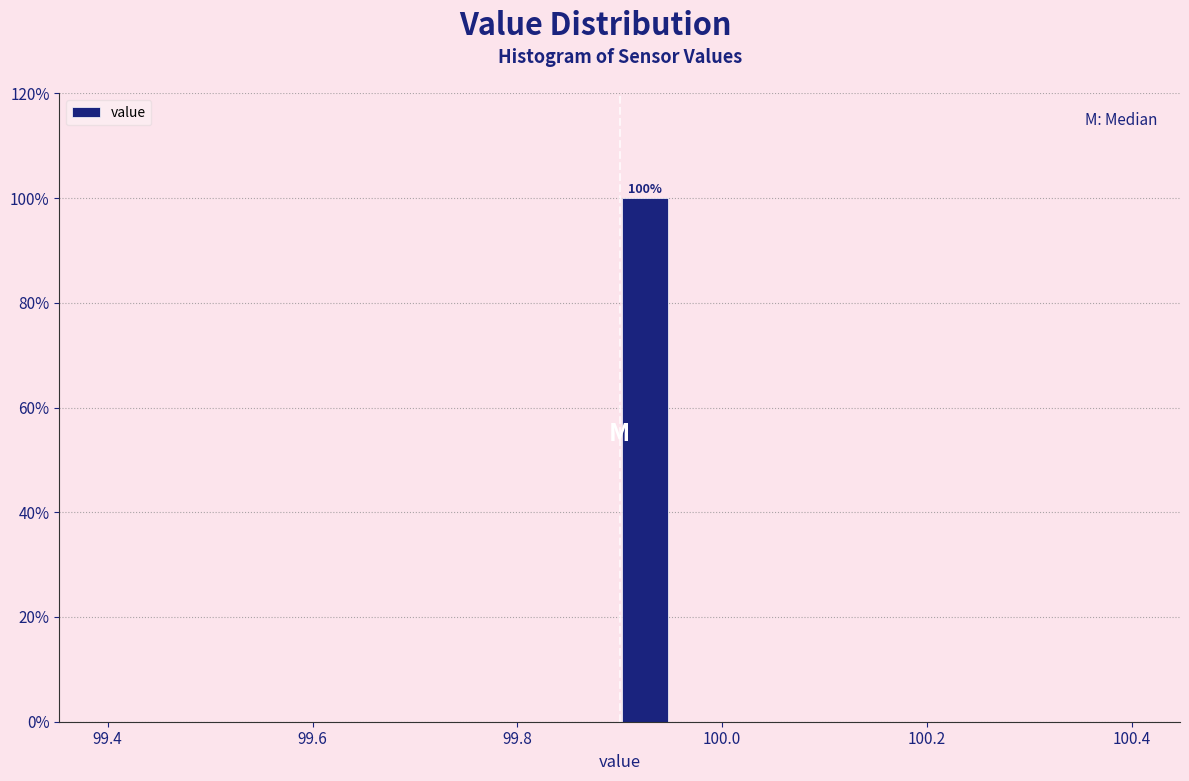

Read against the x-axis, roughly where is the centre of the tallest bar?

99.92